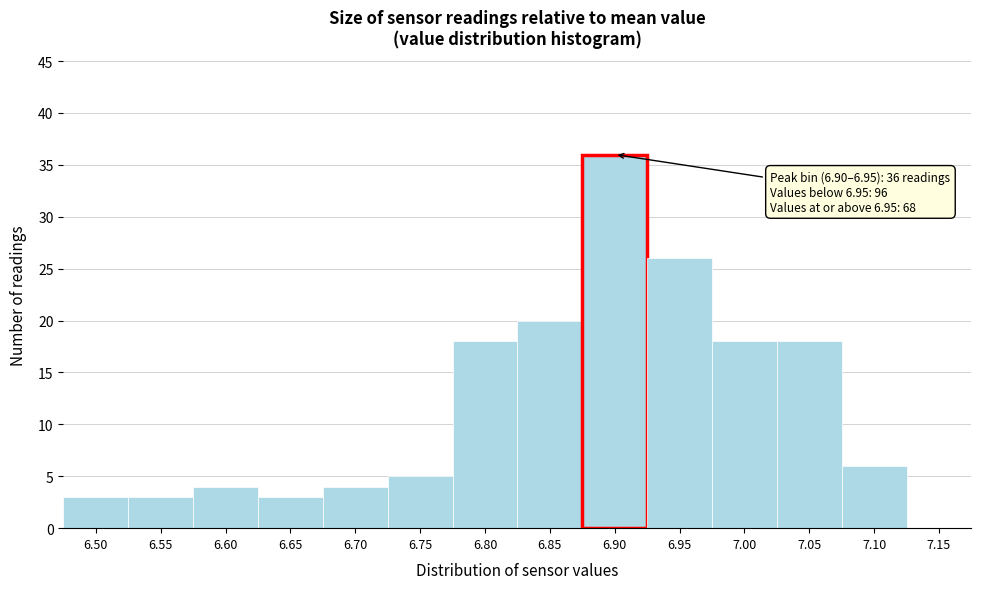

Reading right to left, what are all the values shown in this chart?

7.15=0	7.10=6	7.05=18	7.00=18	6.95=26	6.90=36	6.85=20	6.80=18	6.75=5	6.70=4	6.65=3	6.60=4	6.55=3	6.50=3